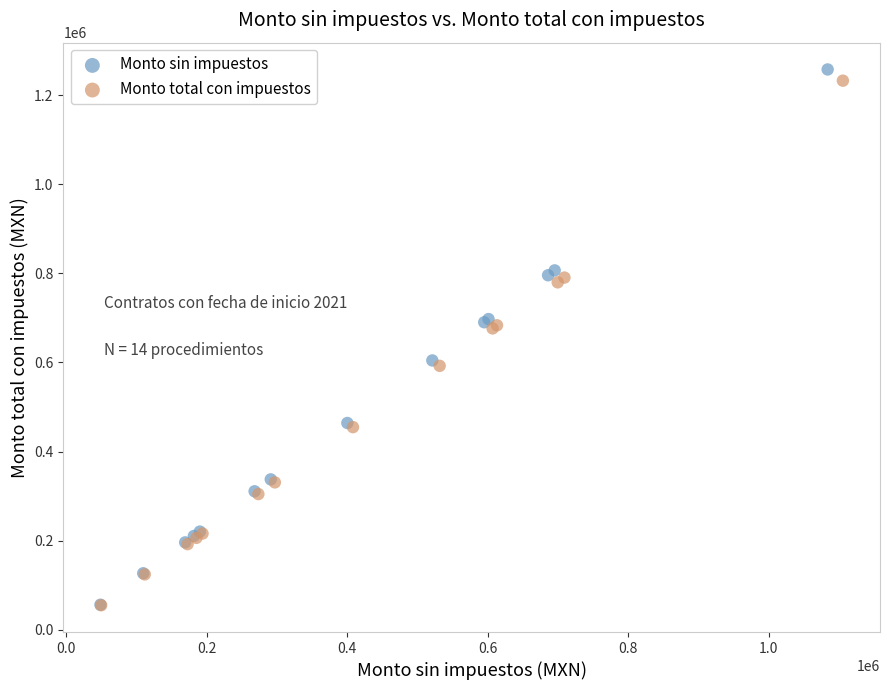

Which series has the widest spread of Y values?

Monto sin impuestos